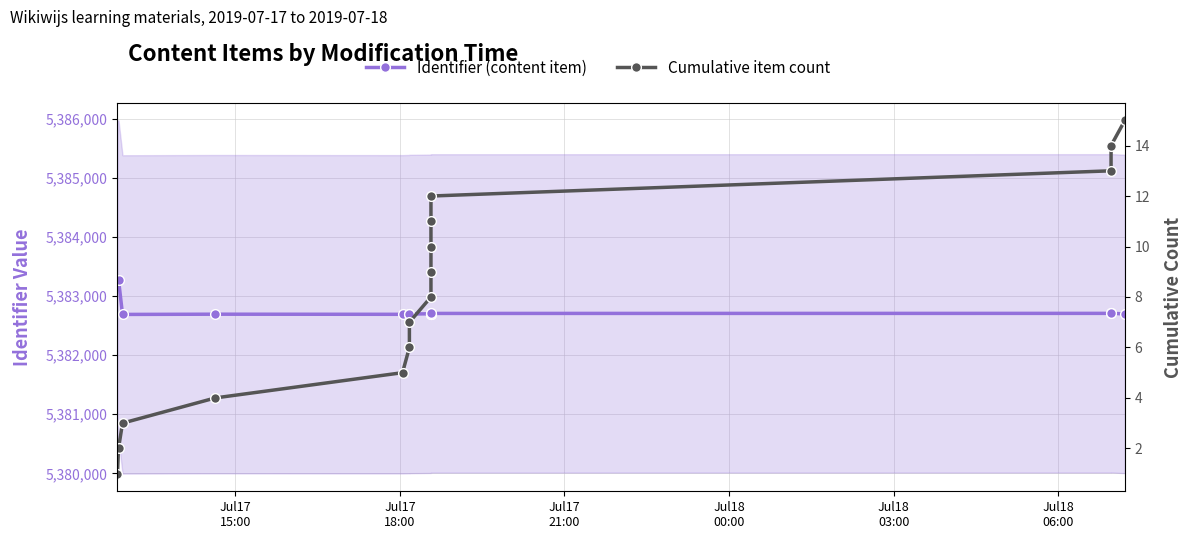

Which series has the widest spread of values?

Identifier (content item)